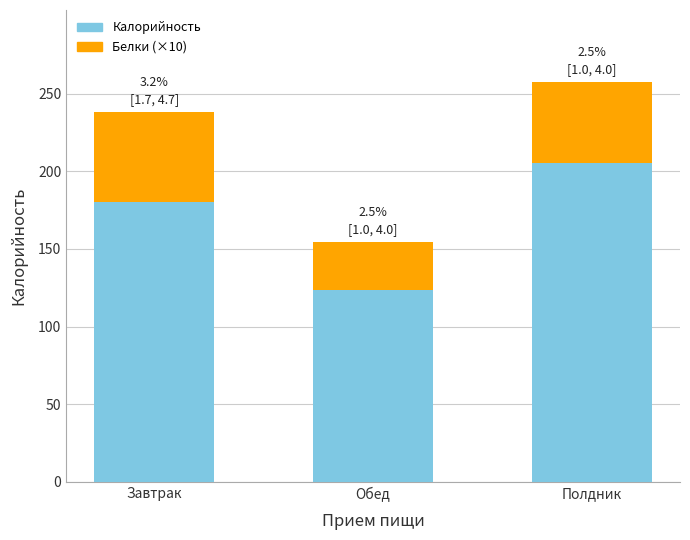

What is the difference between the second highest and minimum values in the Калорийность series?

56.4